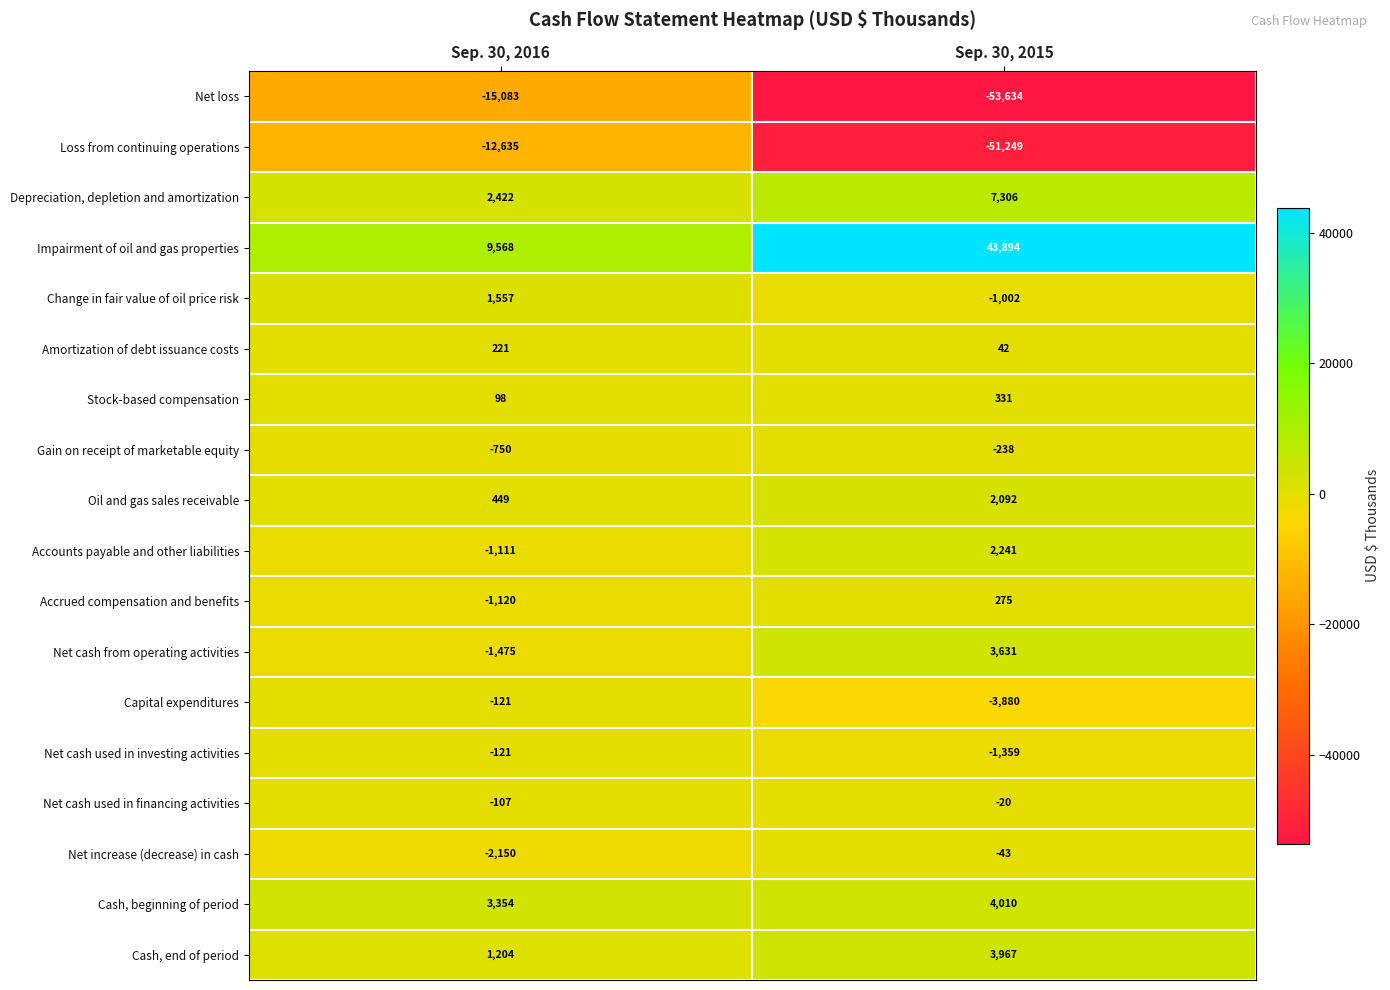

Which series changed the most between Sep. 30, 2016 and Sep. 30, 2015?

Loss from continuing operations